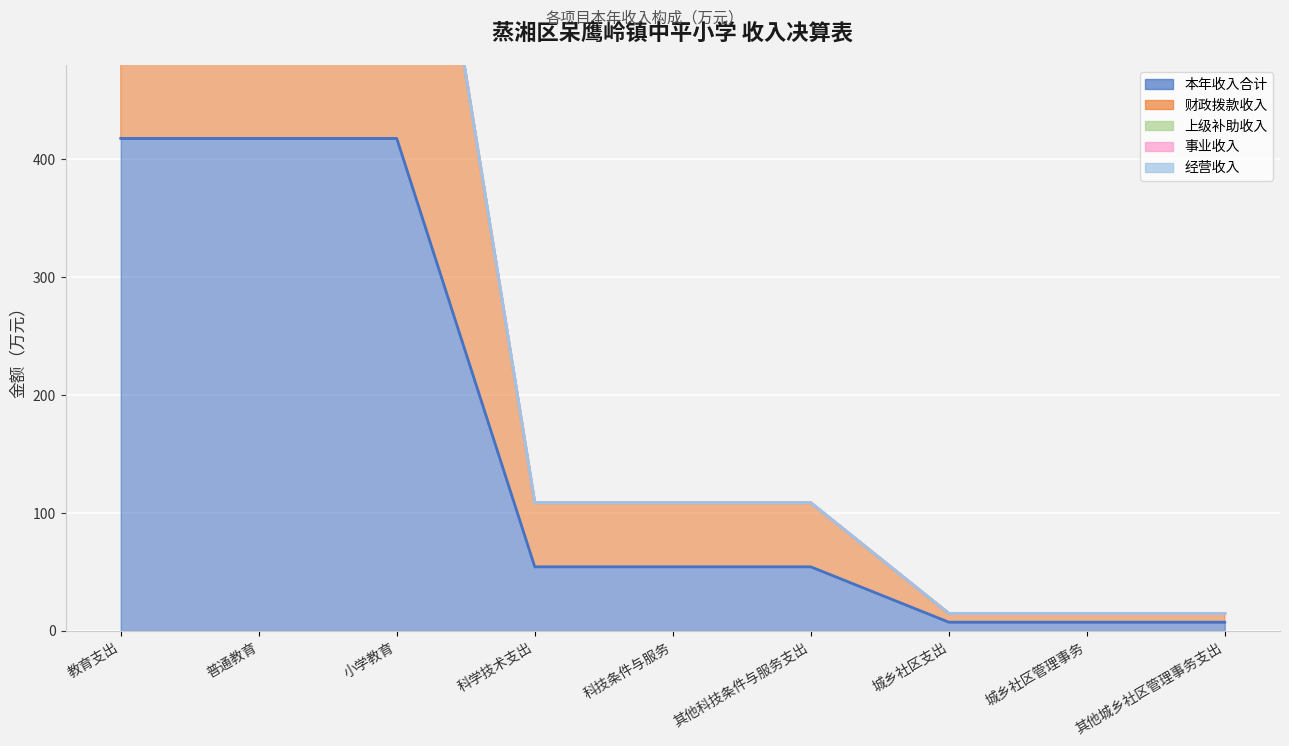

The value of 财政拨款收入 at 其他科技条件与服务支出 is 54.4. True or false?

True